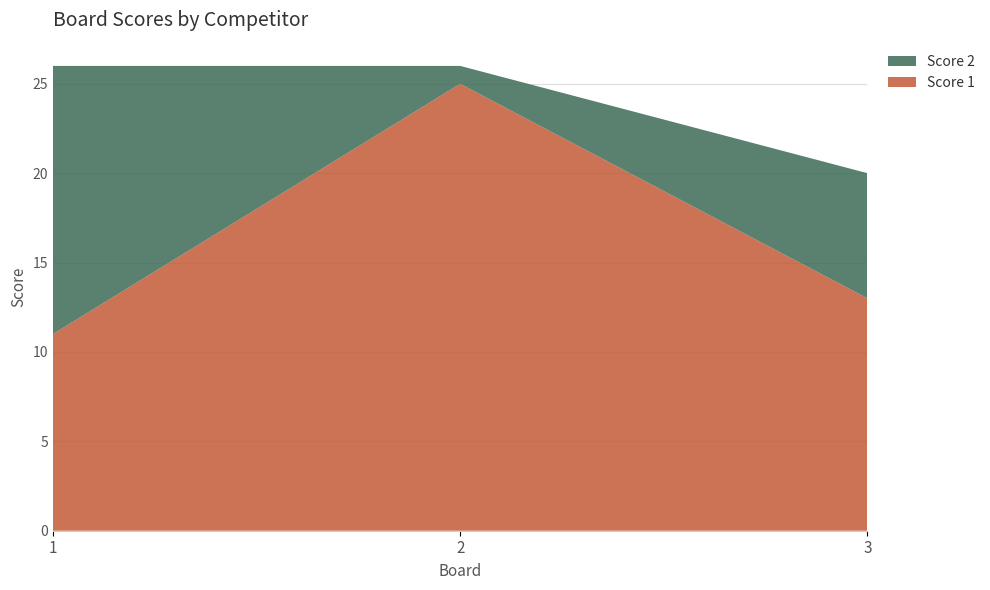

Reading right to left, what are all the values shown in this chart?

Score 1: 13	25	11
Score 2: 7	1	15